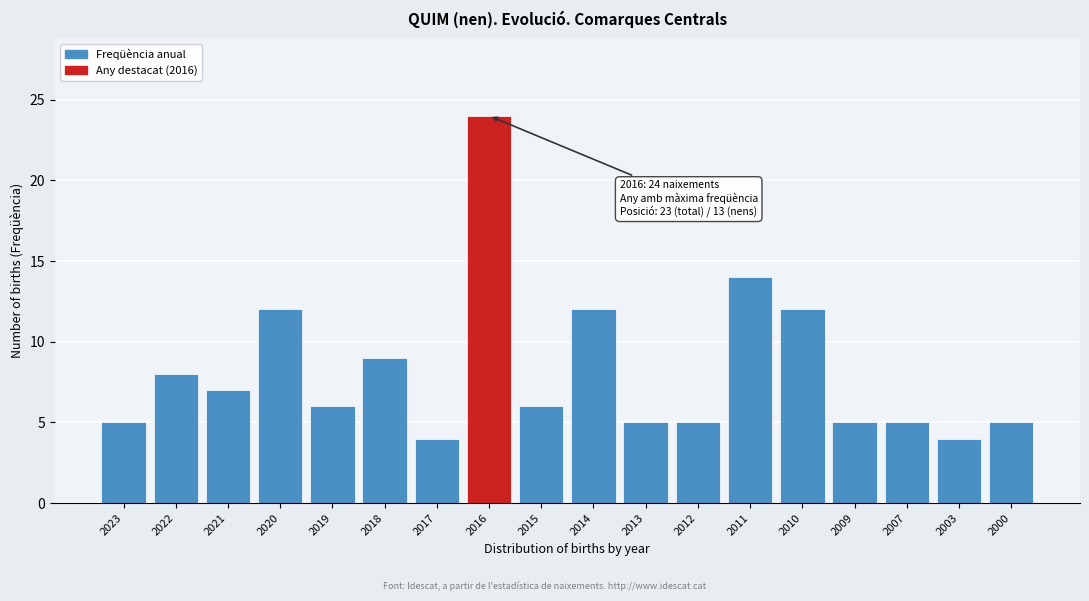

Reading left to right, list all the values displayed in this chart.

5	8	7	12	6	9	4	24	6	12	5	5	14	12	5	5	4	5